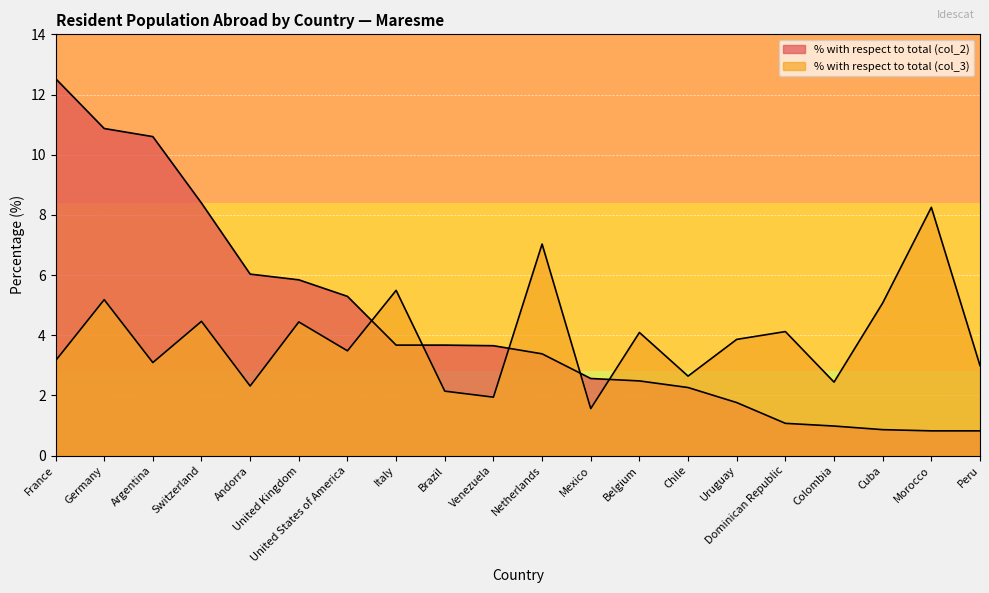

What is the sum of the % with respect to total (col_2) values at Colombia and Morocco?

1.8